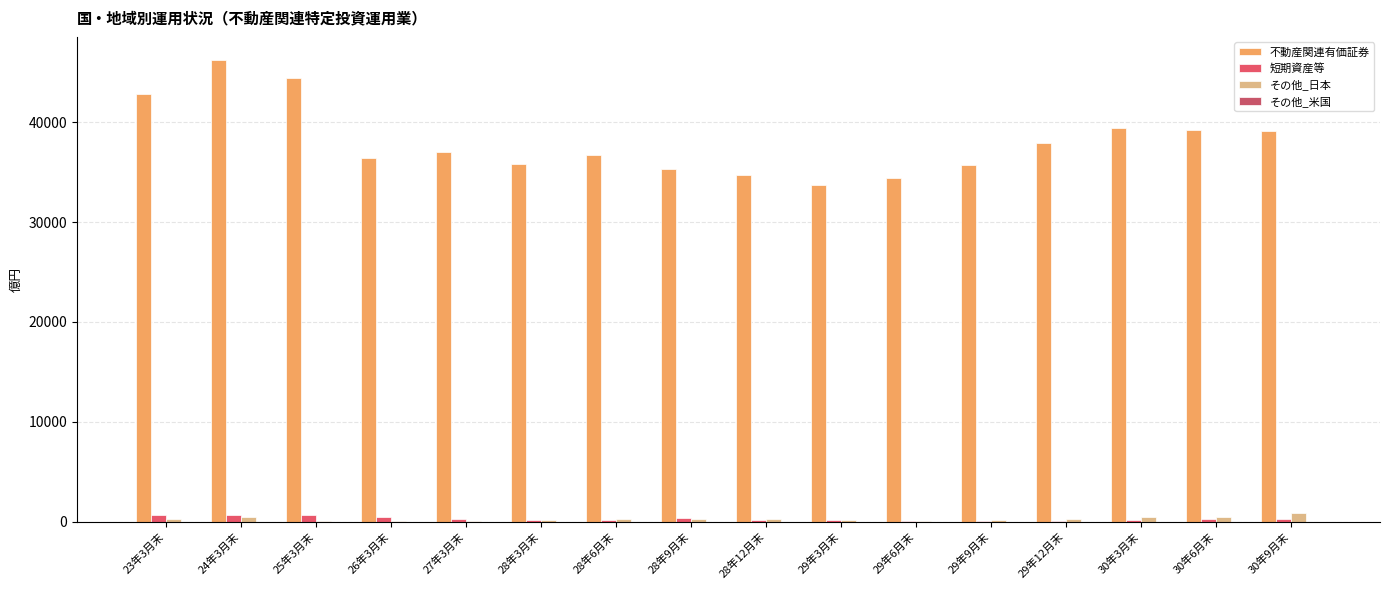

How many distinct data groups are displayed?

4